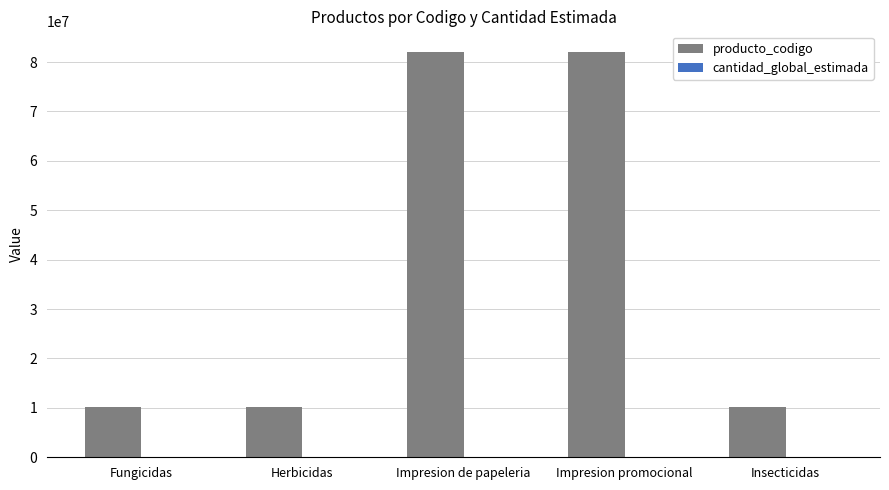

What is the approximate value of producto_codigo at Fungicidas?

10171702